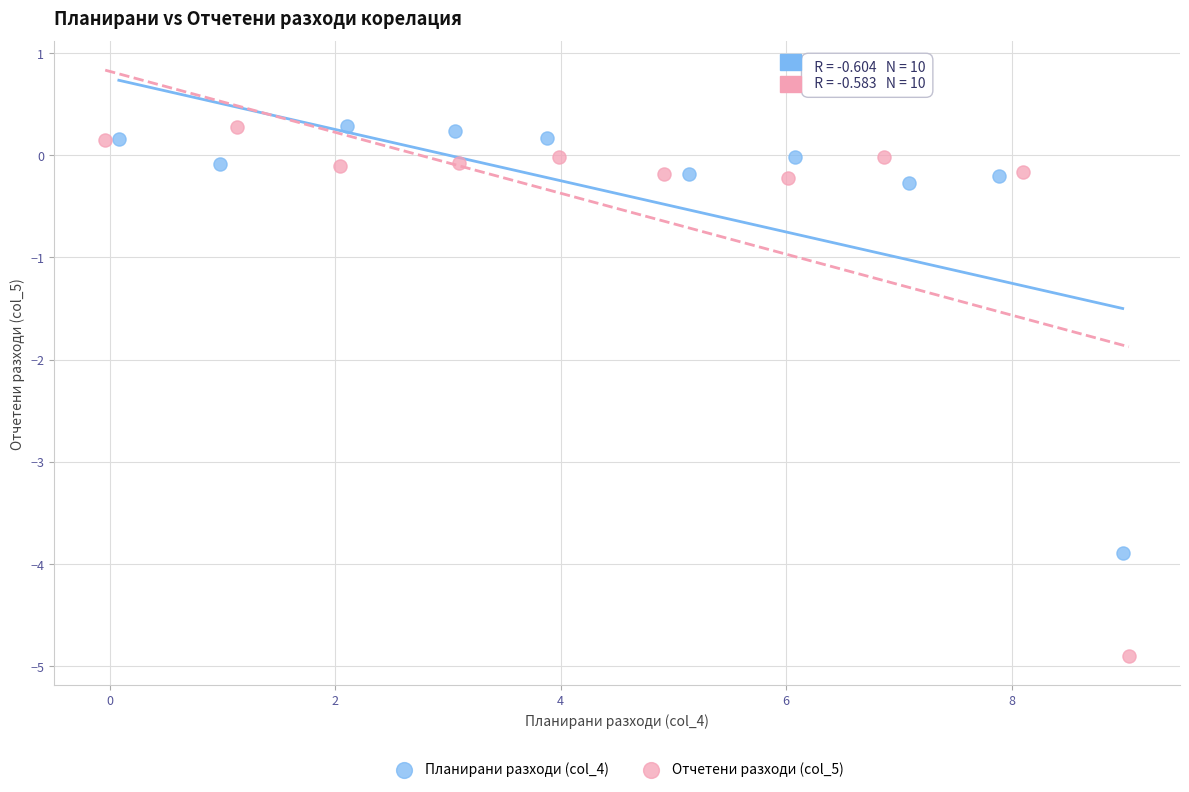

Which series has the widest spread of Y values?

Отчетени разходи (col_5)